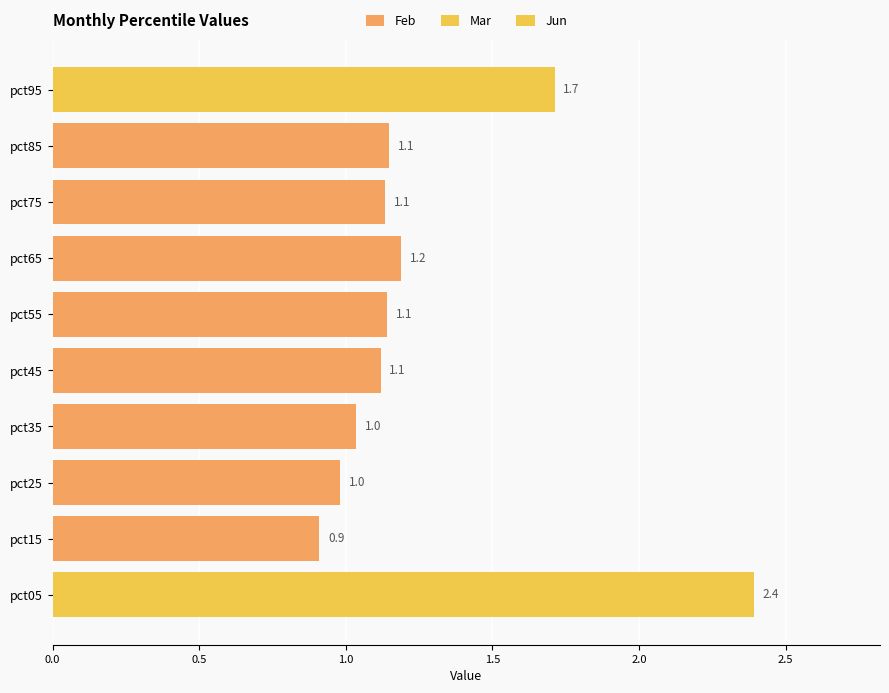

The Feb series shows 1.8 at pct55. True or false?

False